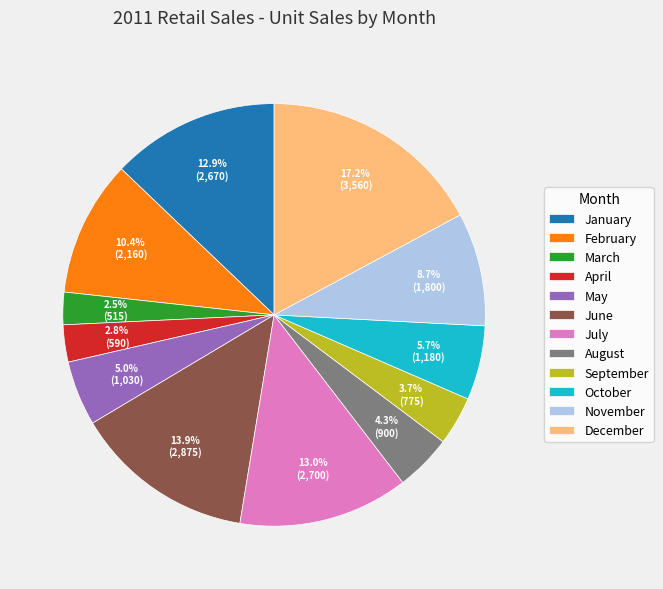

Is August the majority of the pie?

No